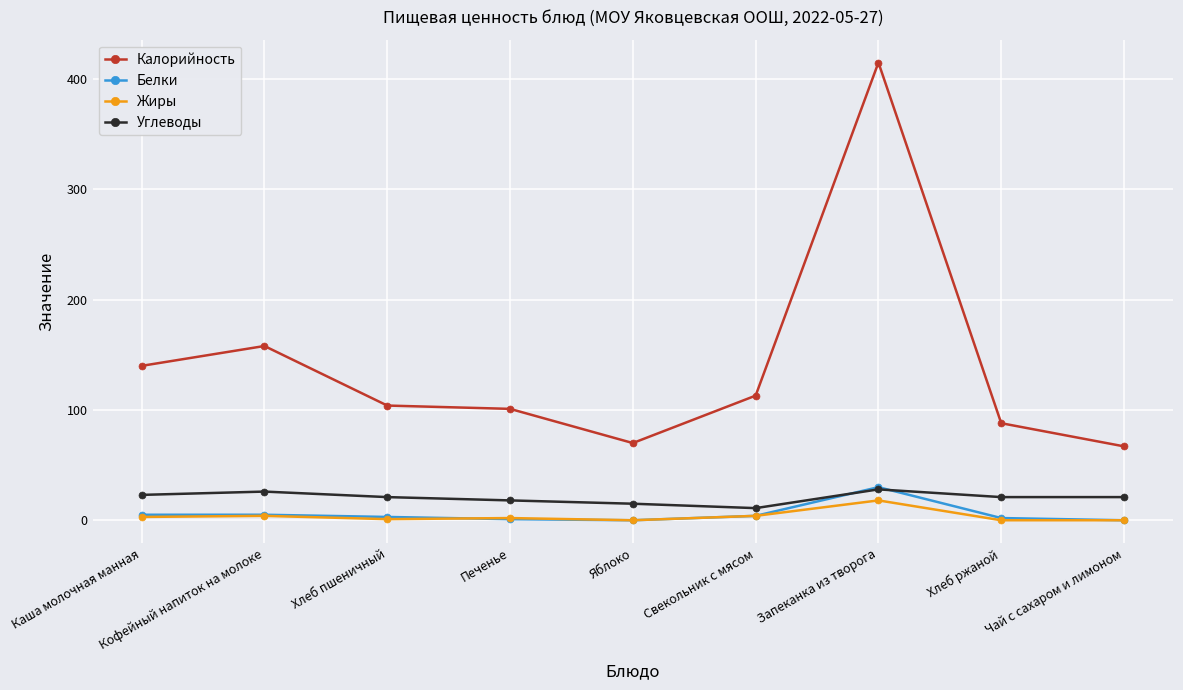

What is the difference between the highest and lowest values at Чай с сахаром и лимоном?

67